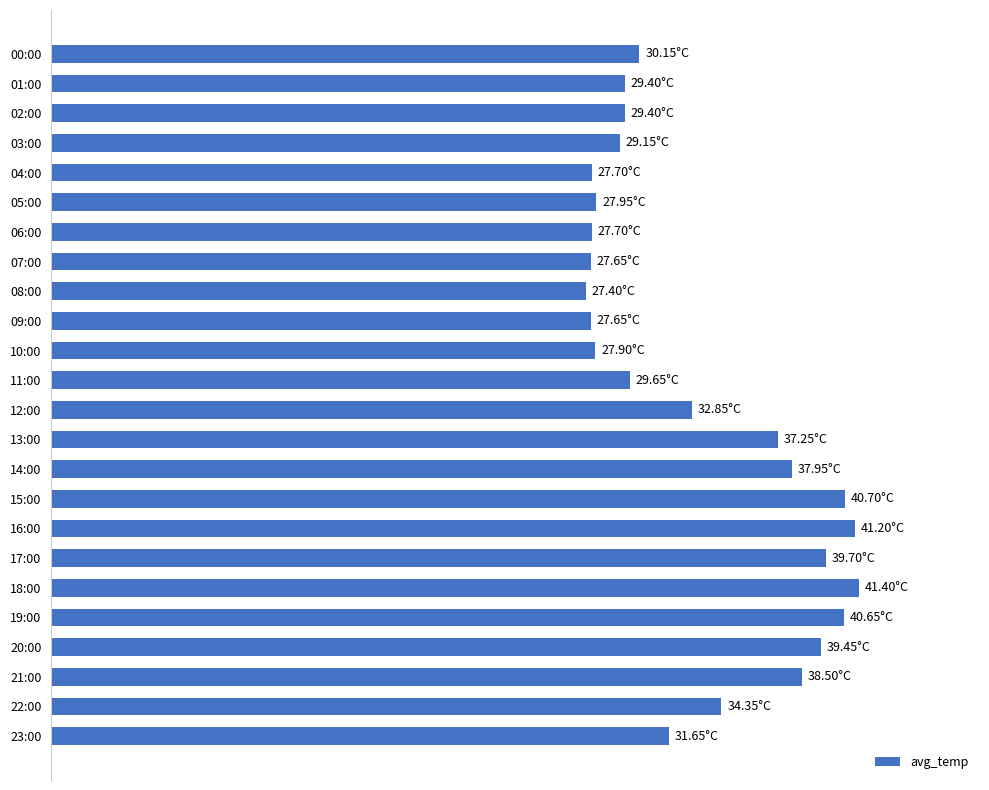

What is the difference between the maximum and second lowest values?

13.8